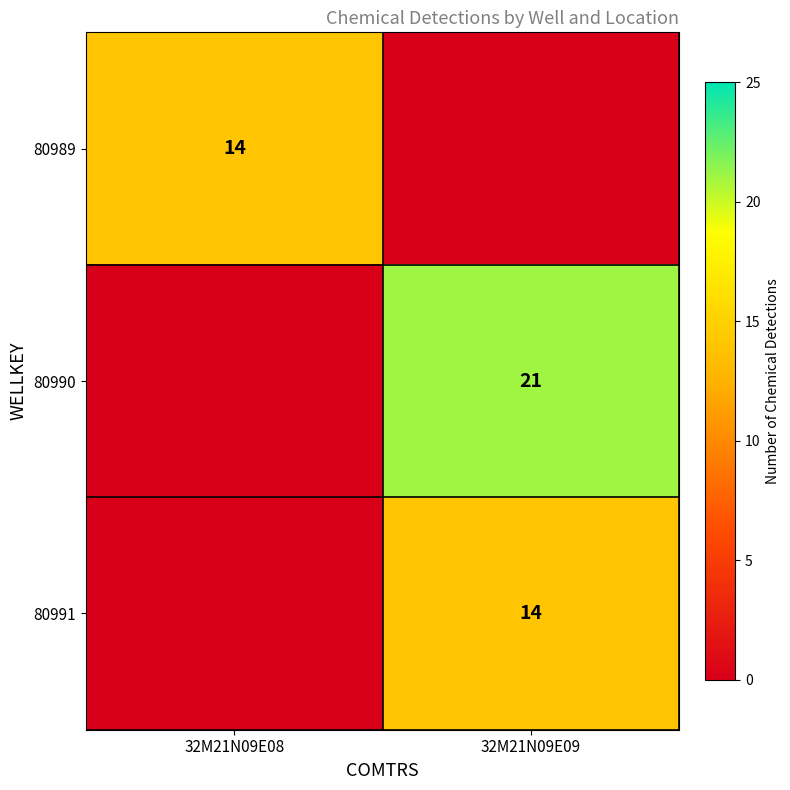

The value of 80991 at 32M21N09E09 is 14. True or false?

True